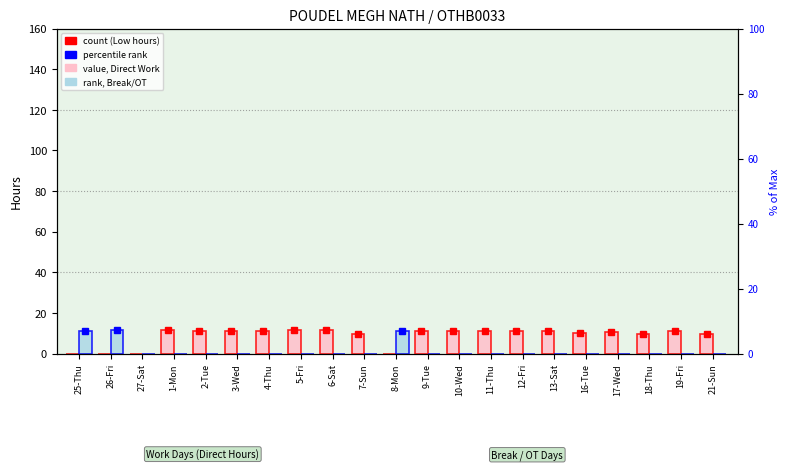

Reading left to right, extract all data points from this chart.

Low (hours): 0.0	0.0	0.0	11.5	11.1	11.2	11.2	11.4	11.4	9.6	0.0	11.2	11.2	11.2	11.2	11.2	10.0	10.8	9.6	11.1	9.8
Break Total: 11.1	11.4	0.0	0.0	0.0	0.0	0.0	0.0	0.0	0.0	11.2	0.0	0.0	0.0	0.0	0.0	0.0	0.0	0.0	0.0	0.0